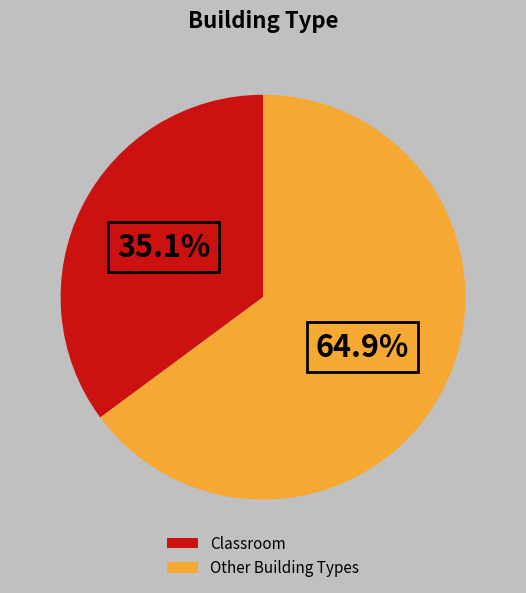

Rank the categories by value from lowest to highest.

Classroom, Other Building Types